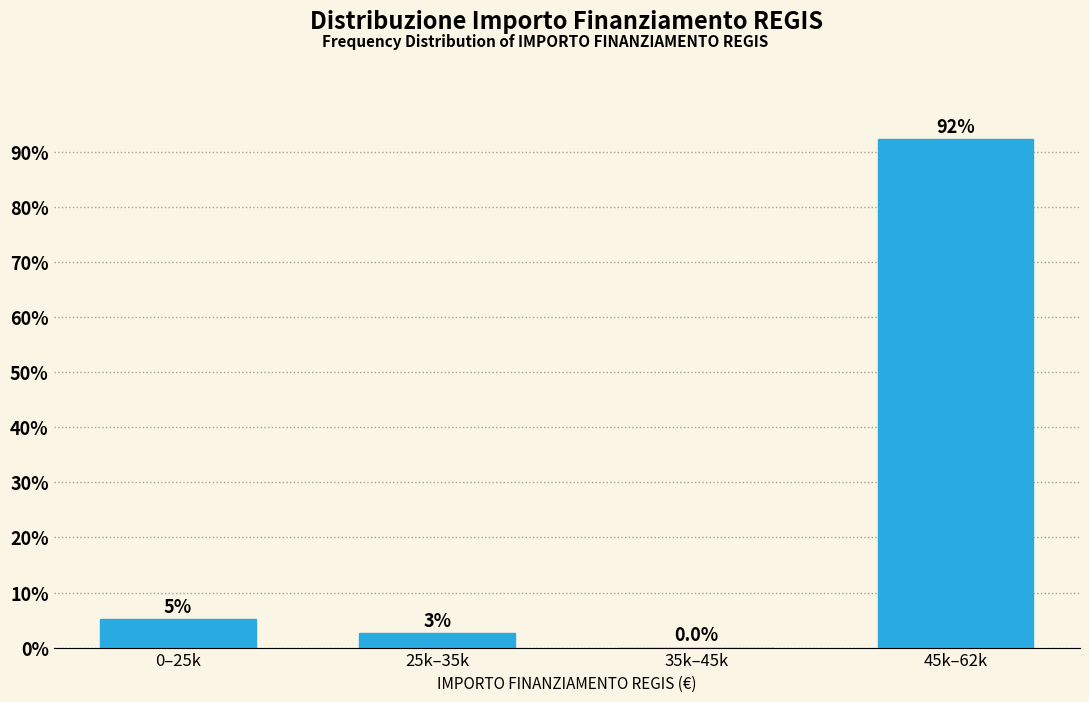

Is it true that the value at 45k–62k is 28.7?

False